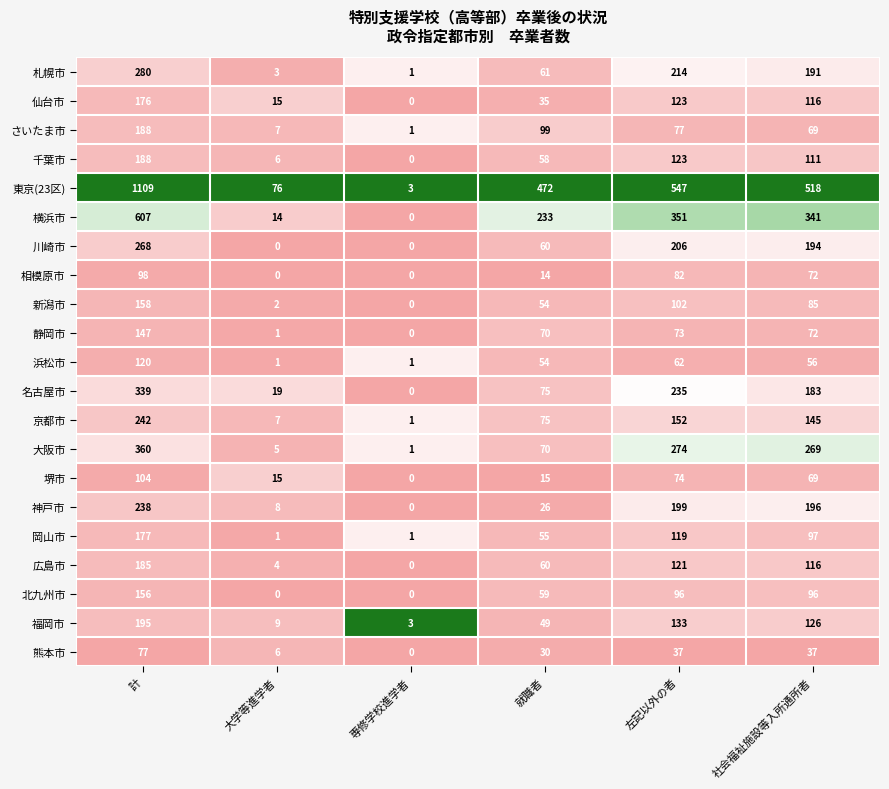

Which series changed the most between 大学等進学者 and 専修学校進学者?

東京(23区)